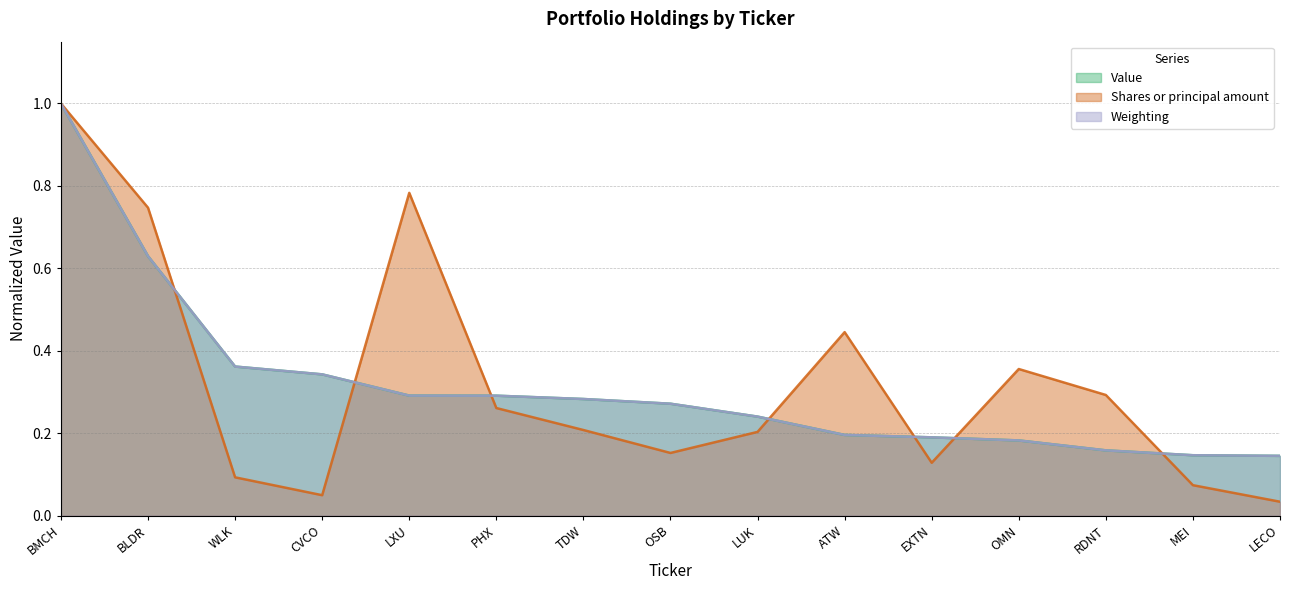

Between BMCH and OSB, which is larger?

BMCH